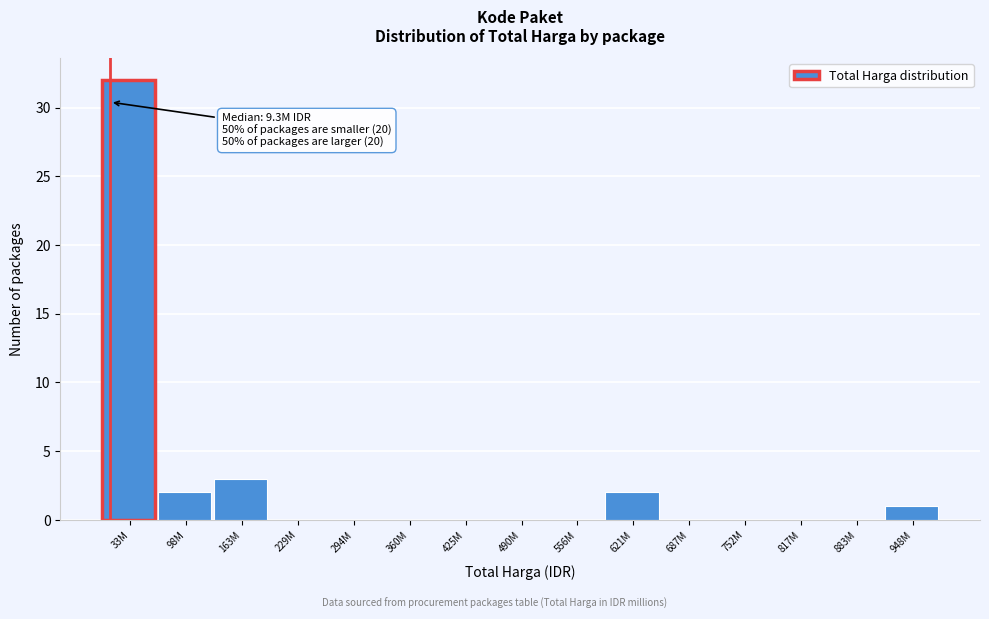

Reading left to right, transcribe all the data shown in this chart.

33M=32	98M=2	163M=3	229M=0	294M=0	360M=0	425M=0	490M=0	556M=0	621M=2	687M=0	752M=0	817M=0	883M=0	948M=1